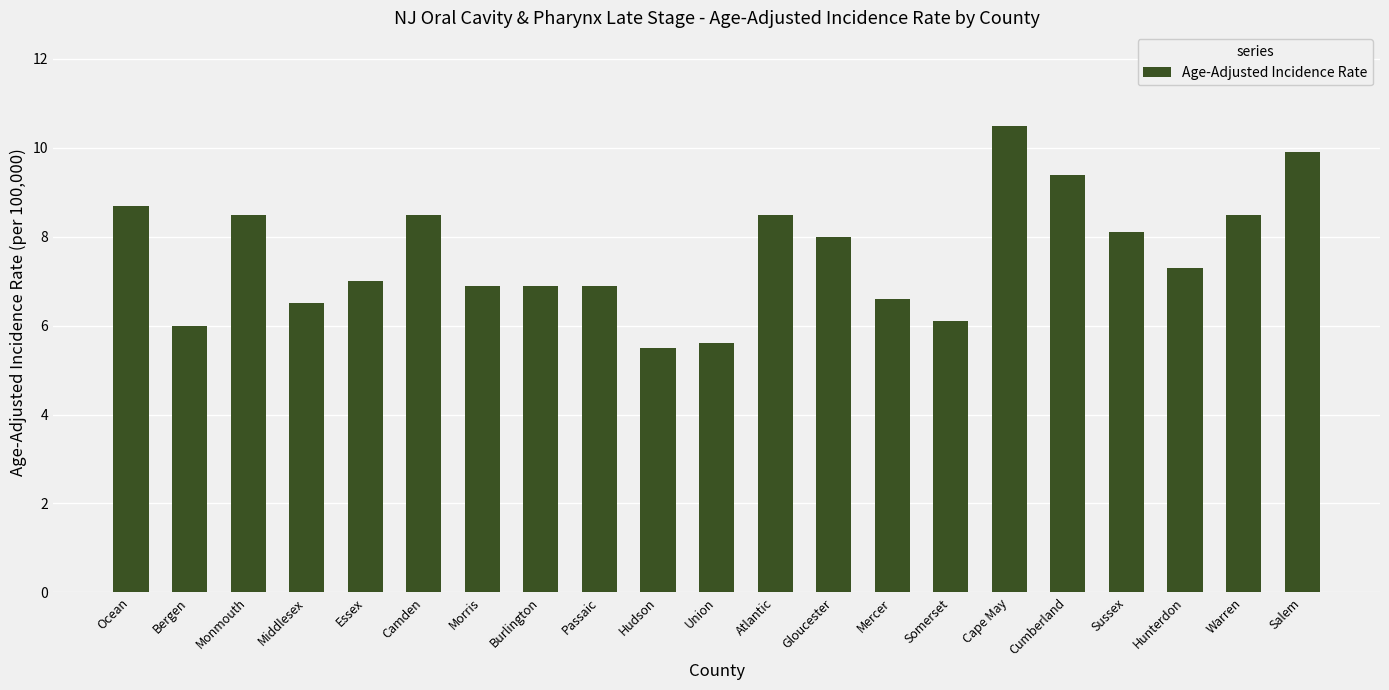

At which category does the chart reach its peak across all series?

Cape May